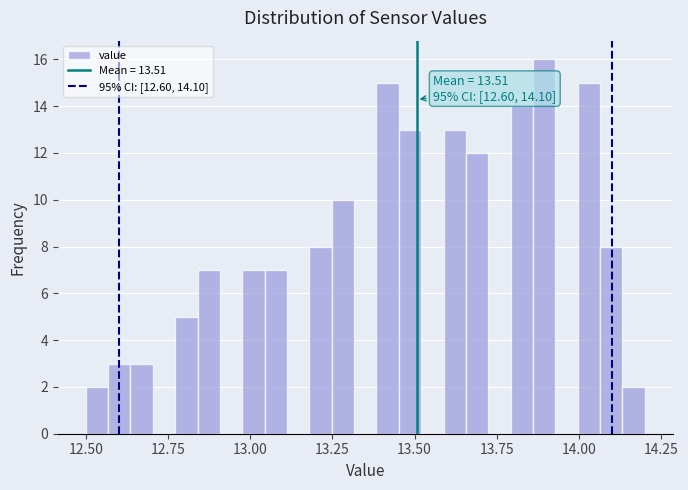

Read against the x-axis, roughly where is the centre of the tallest bar?

13.90